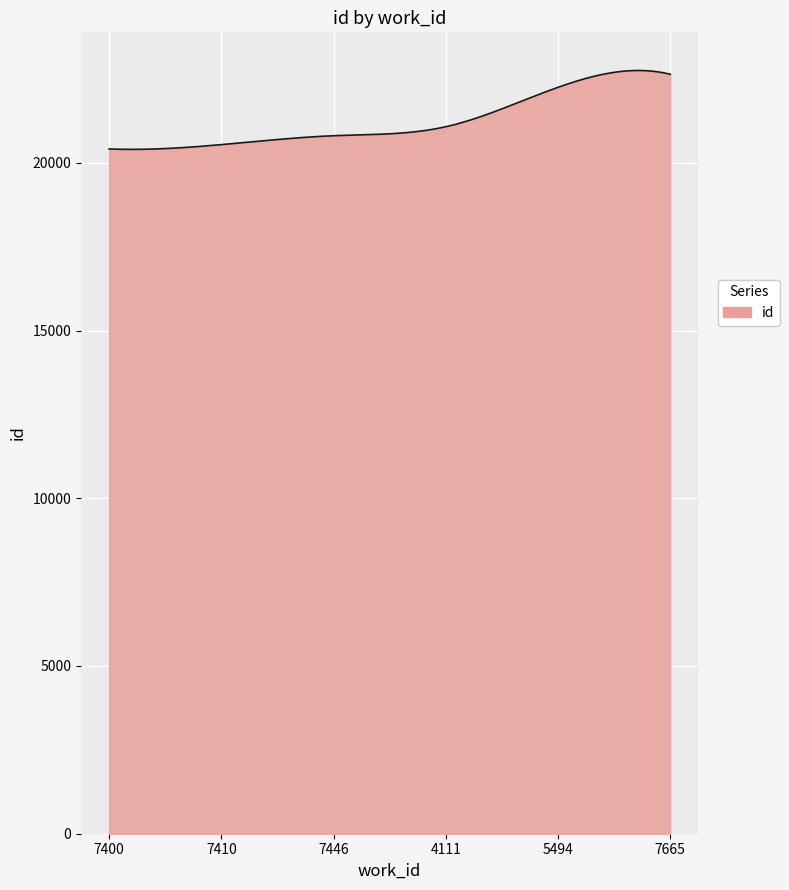

What is the greatest value displayed?

22751.7